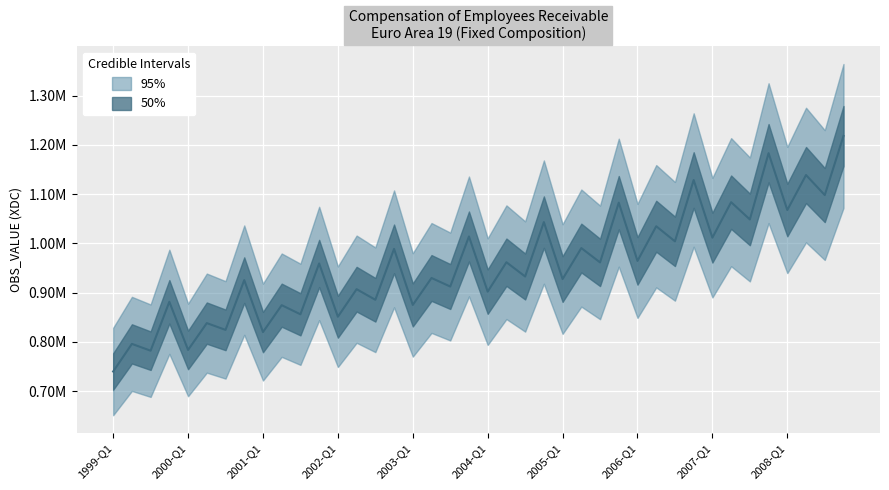

What value does the data have at 2007-Q3?

1048697.2